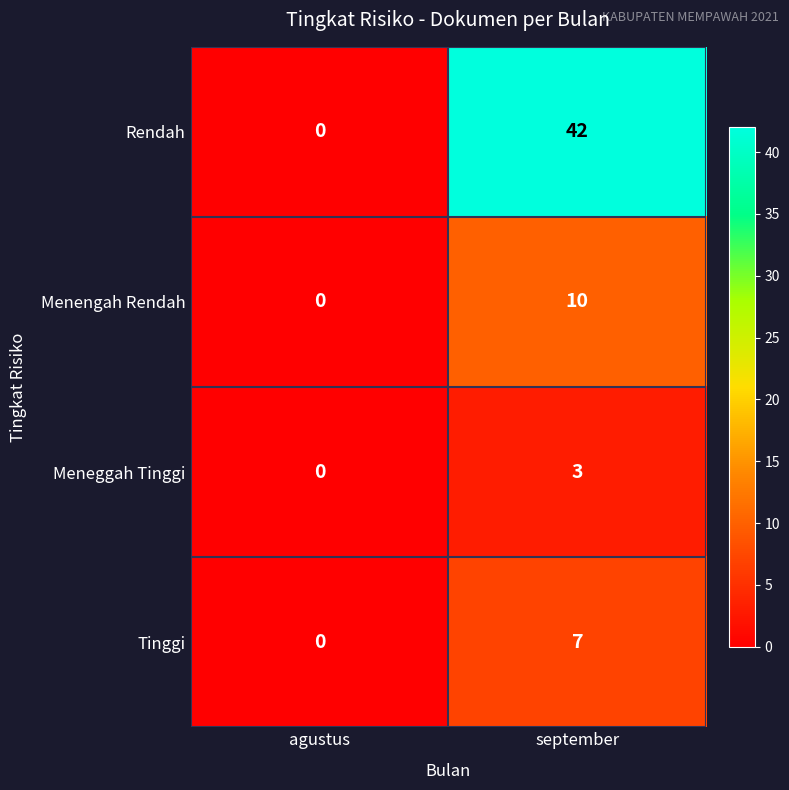

Reading left to right, transcribe all the data shown in this chart.

Rendah: 0	42
Menengah Rendah: 0	10
Meneggah Tinggi: 0	3
Tinggi: 0	7